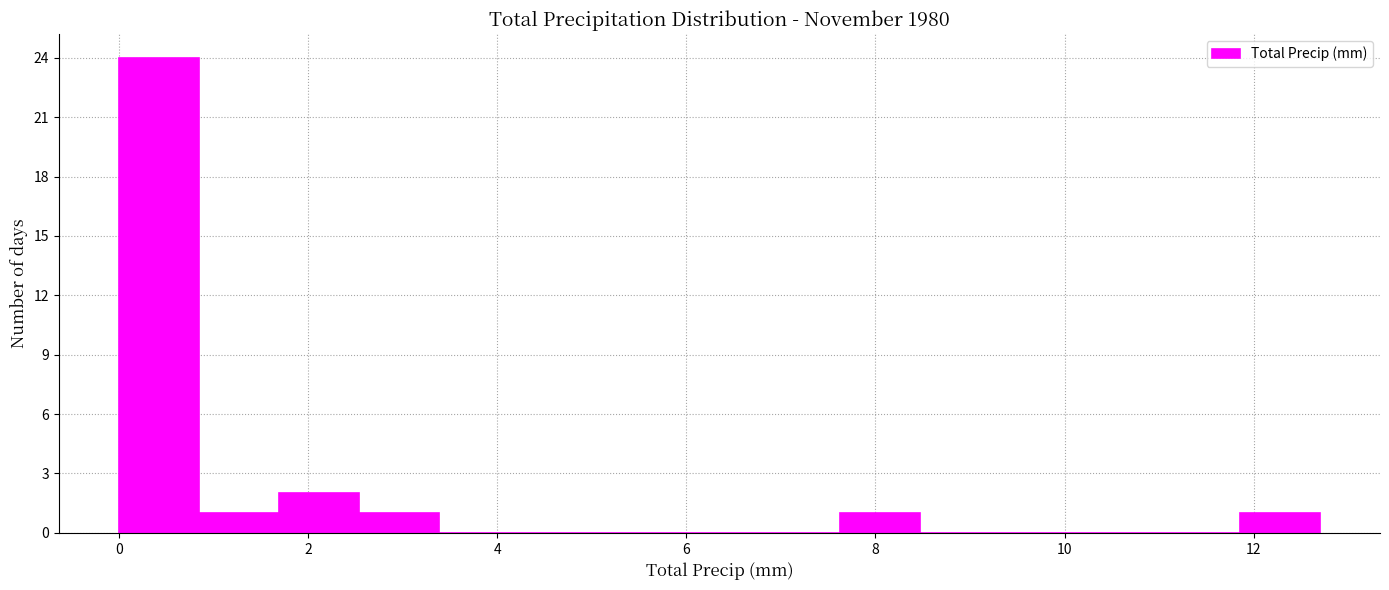

Reading left to right, transcribe this chart: for each bar, give the range it covers on the x-axis and its height. Neither the bar edges nor the heights are printed on the chart, so give them approximately, as read against the axes.

0.0 to 0.8: 24
0.8 to 1.6: 1
1.6 to 2.6: 2
2.6 to 3.4: 1
3.4 to 4.2: 0
4.2 to 5.0: 0
5.0 to 6.0: 0
6.0 to 6.8: 0
6.8 to 7.6: 0
7.6 to 8.4: 1
8.4 to 9.4: 0
9.4 to 10.2: 0
10.2 to 11.0: 0
11.0 to 11.8: 0
11.8 to 12.8: 1